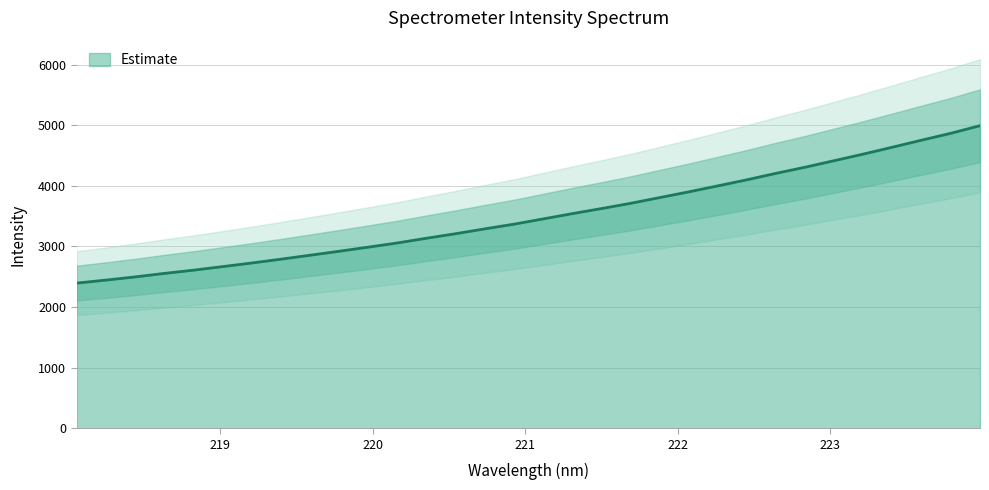

The chart shows a value of 4865.9 at 223.7895. True or false?

True